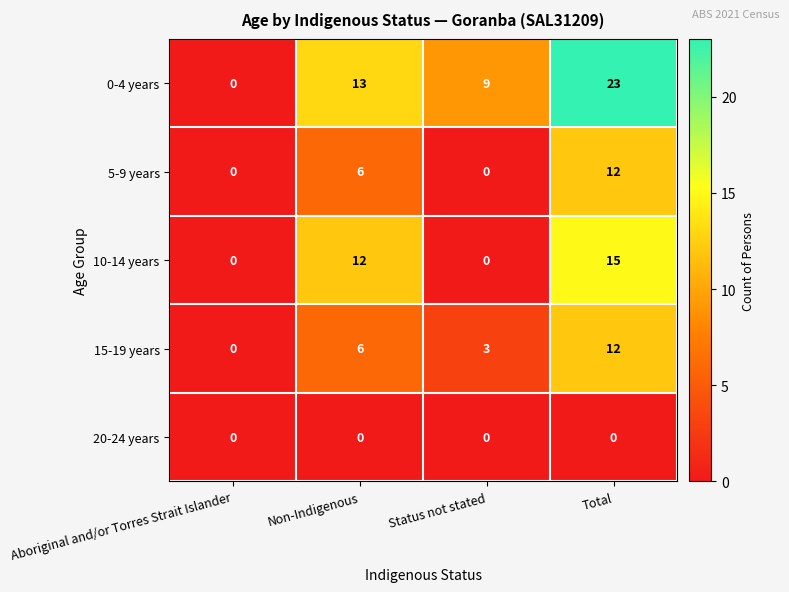

Which series has the largest total across all categories?

0-4 years